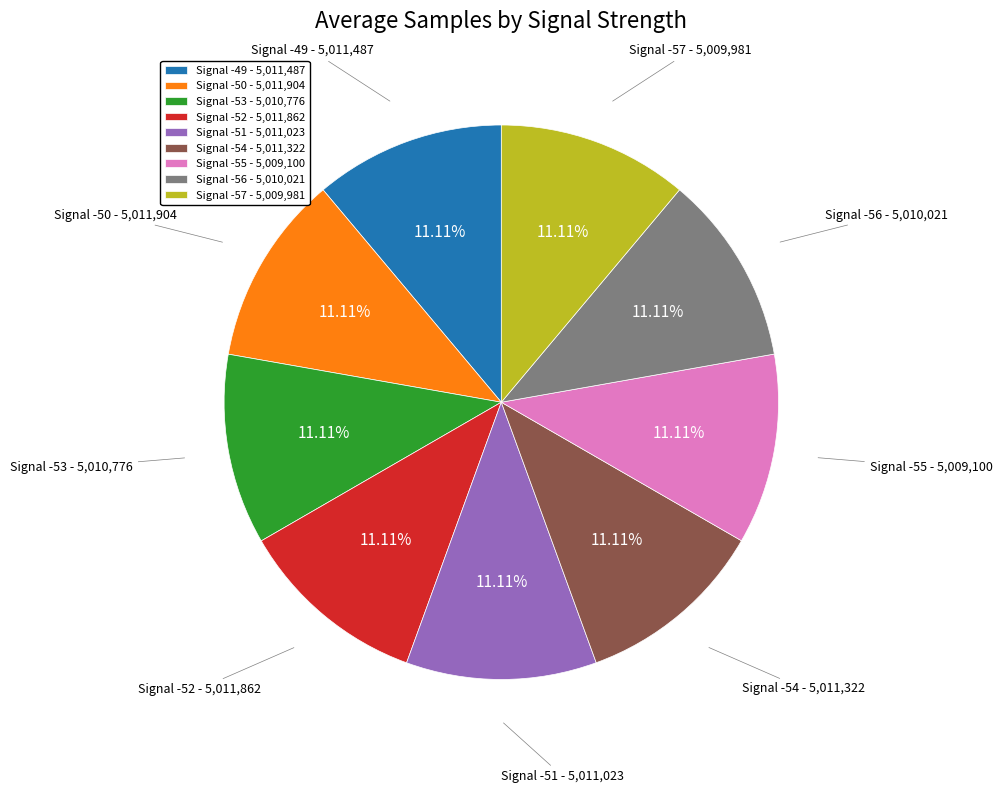

Do Signal -56 and Signal -55 together represent more than half of the pie?

No